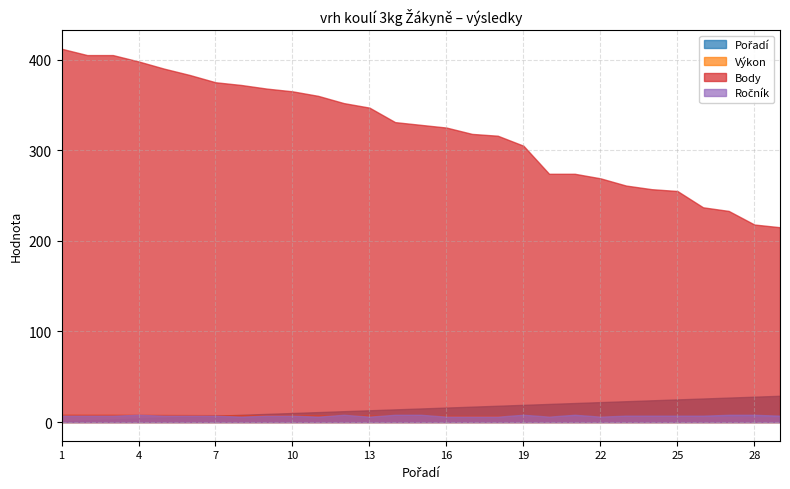

What is the value of the Výkon point at the 19th from the left?

6.5